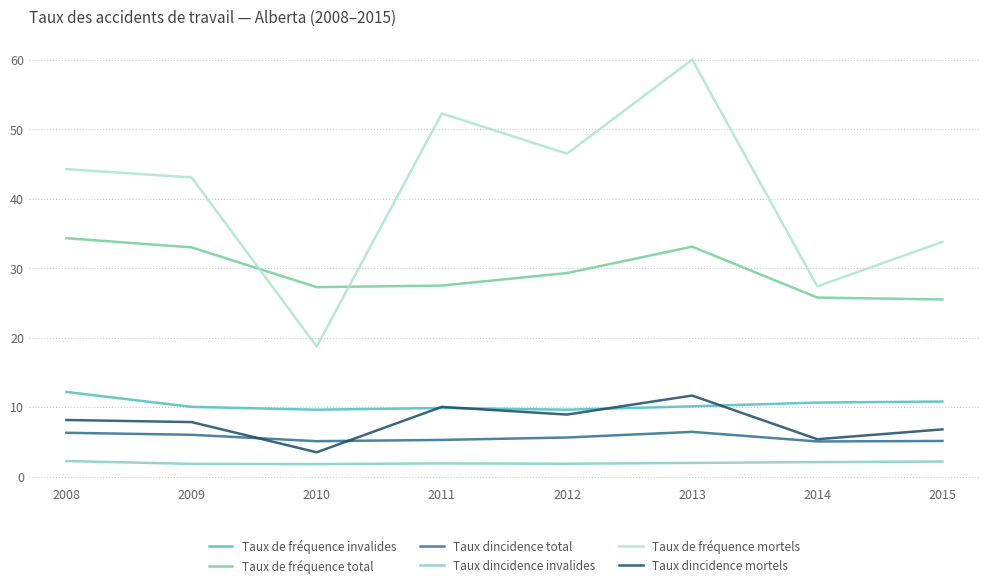

What is the highest value of the Taux dincidence invalides series?

2.2